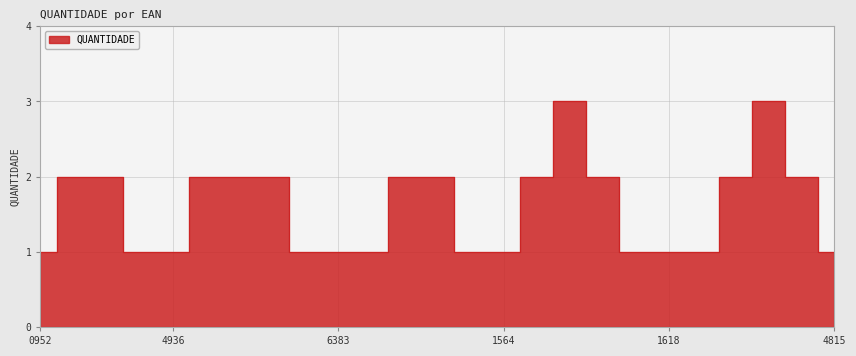

List the labels in order of value, largest first.

7895494001588, 7895494024792, 7895493984905, 7895493984912, 7895493968165, 7895493985155, 7895493985162, 7895494026390, 7895494026406, 7895494001571, 7895494001595, 7895494024785, 7895494024808, 7895493980952, 7895493984929, 7895493984936, 7895493985179, 7895494026383, 7895494025560, 7895494026413, 7895494001564, 7895494001601, 7895494001618, 7895494024778, 7895494024815